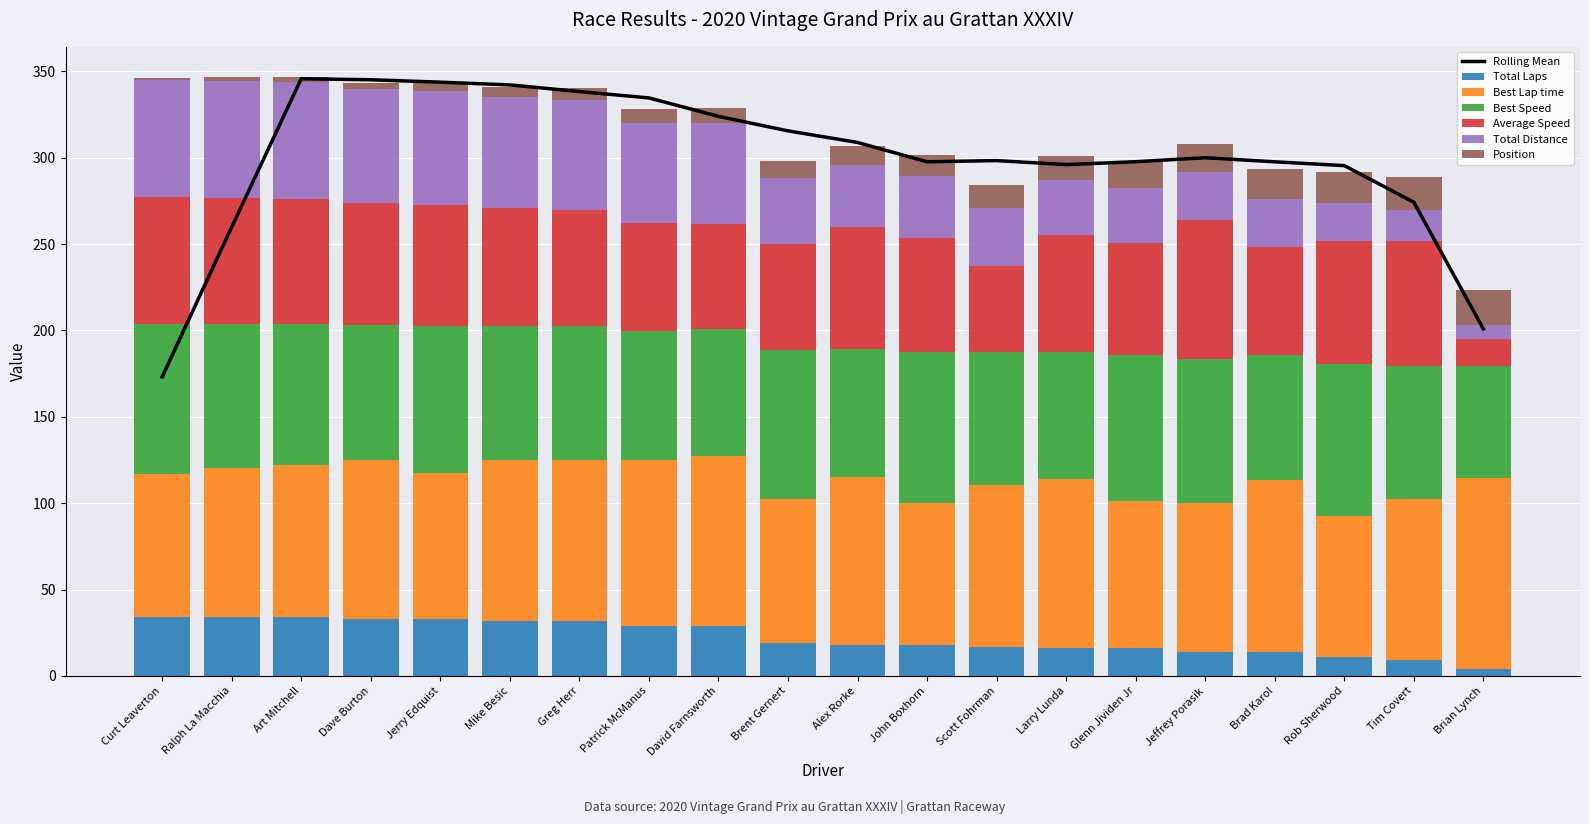

Rank the series at Rob Sherwood from highest to lowest value.

Best Speed, Best Lap time, Average Speed, Total Distance, Position, Total Laps